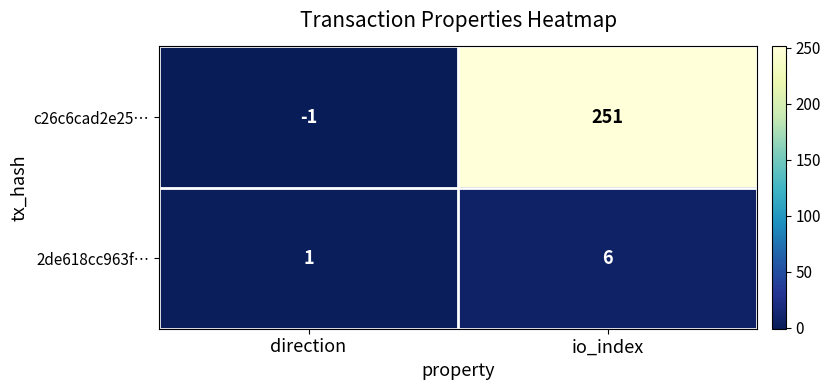

Where is 2de618cc963f… nearest to the value 3?

direction